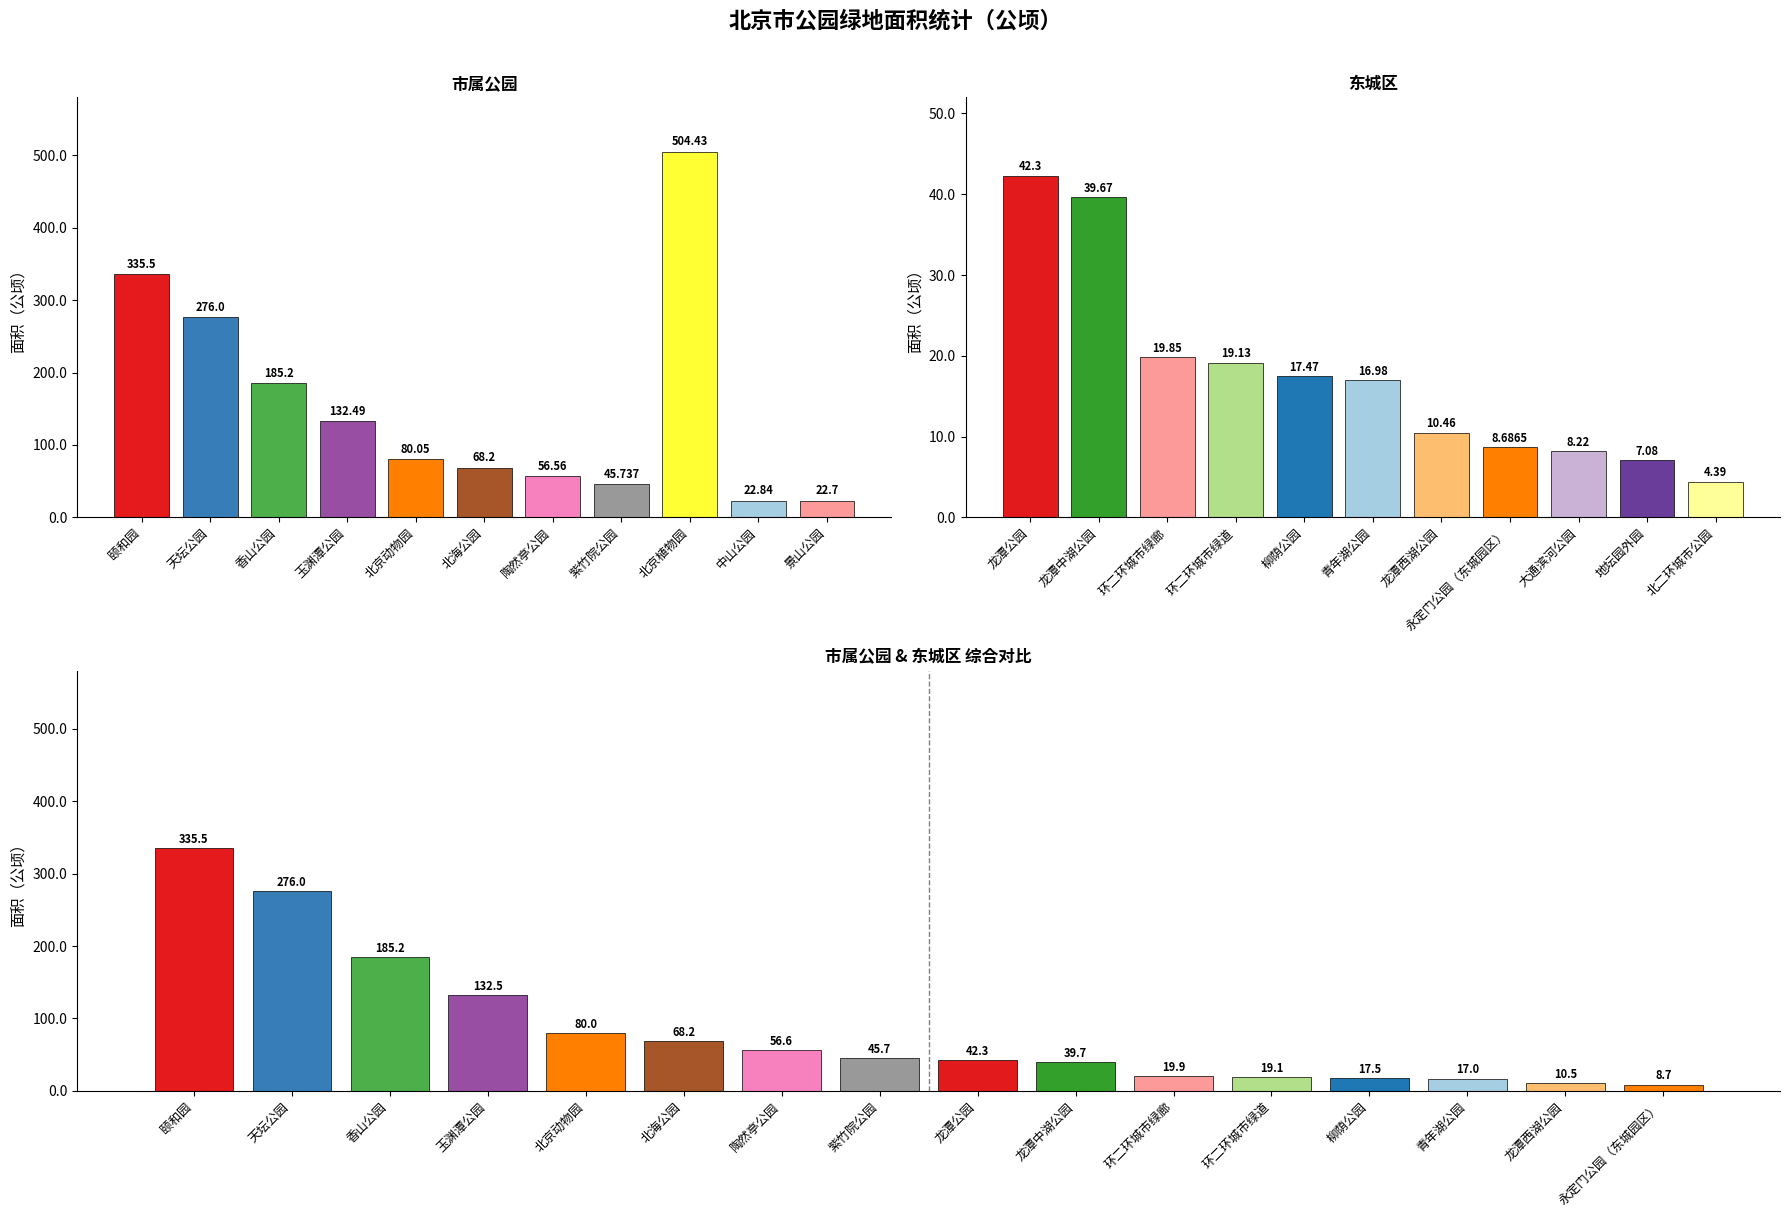

Rank the series at 天坛公园 from highest to lowest value.

市属公园, 东城区